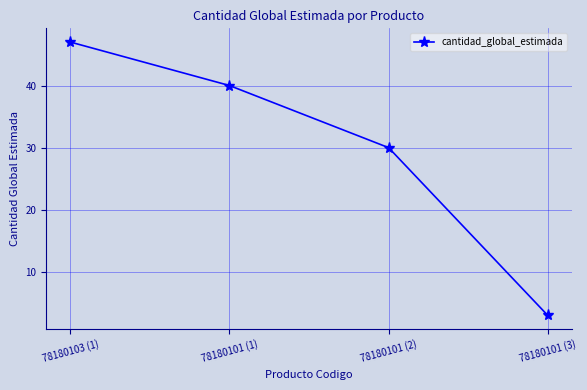

Which has a higher value, 78180101 (2) or 78180103 (1)?

78180103 (1)